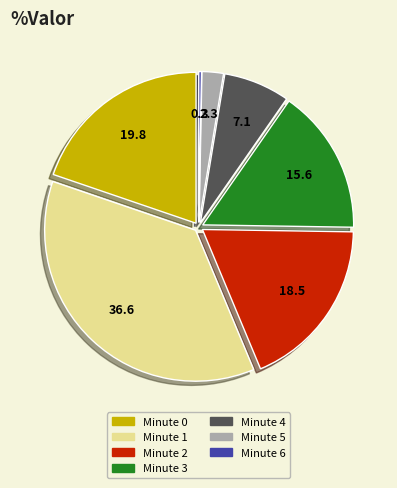

True or false: Minute 4 accounts for 7% of the total.

True